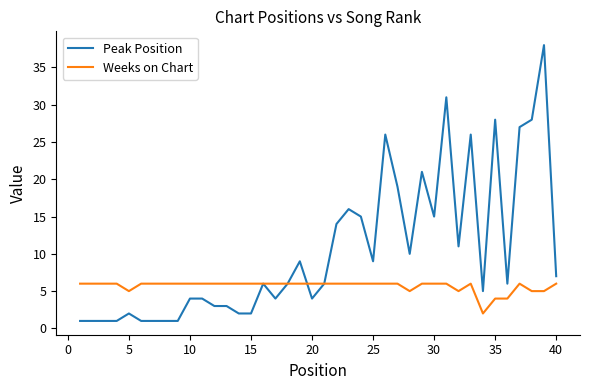

Which series has the widest spread of values?

Peak Position